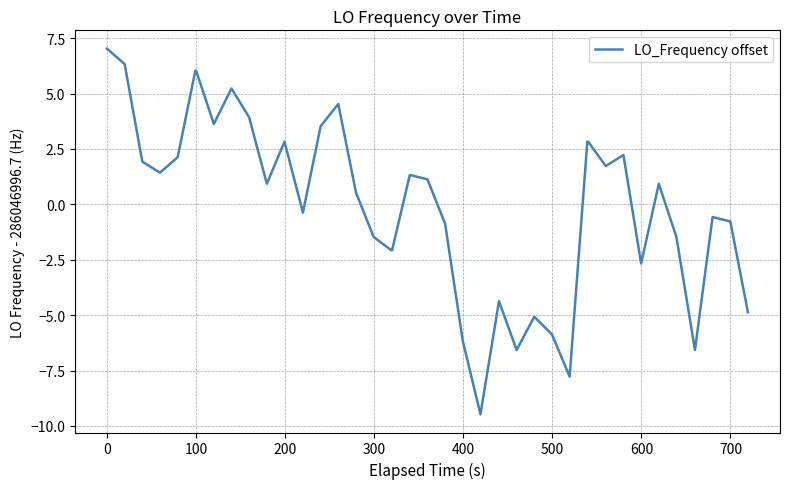

How many categories are shown in the chart?

40